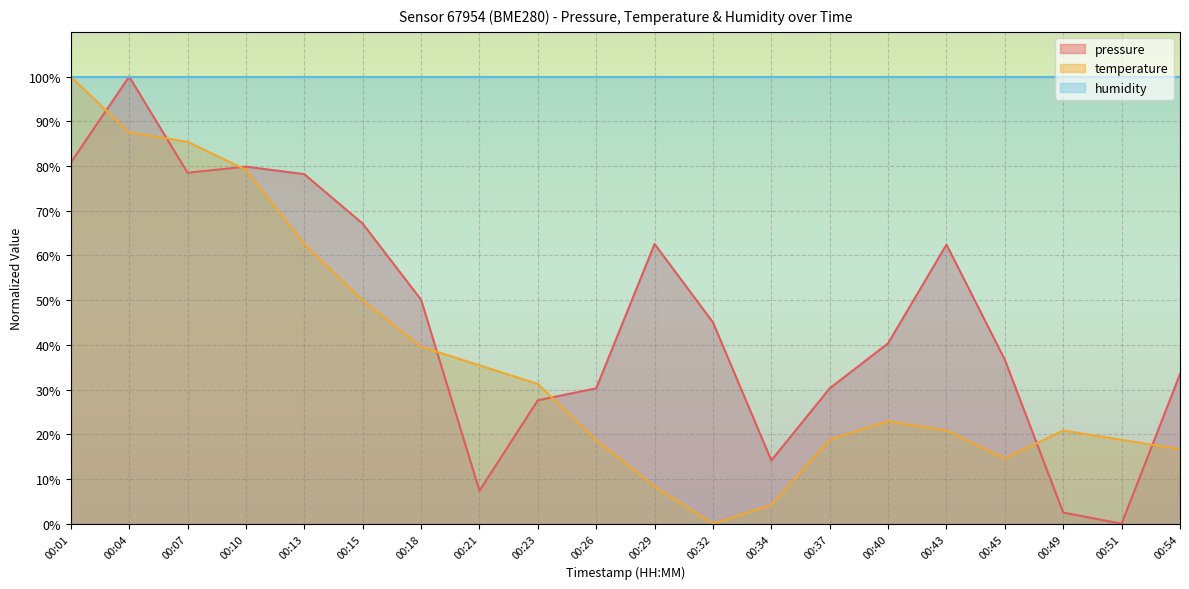

Between 00:21 and 00:26, which series saw the biggest shift?

pressure